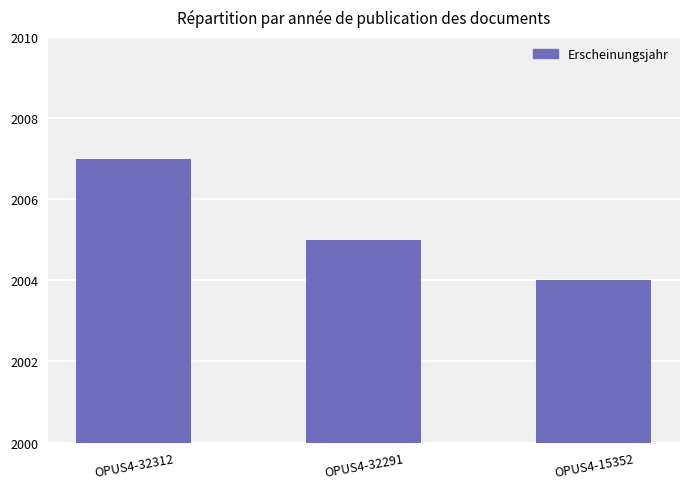

Rank the categories by value from lowest to highest.

OPUS4-15352, OPUS4-32291, OPUS4-32312